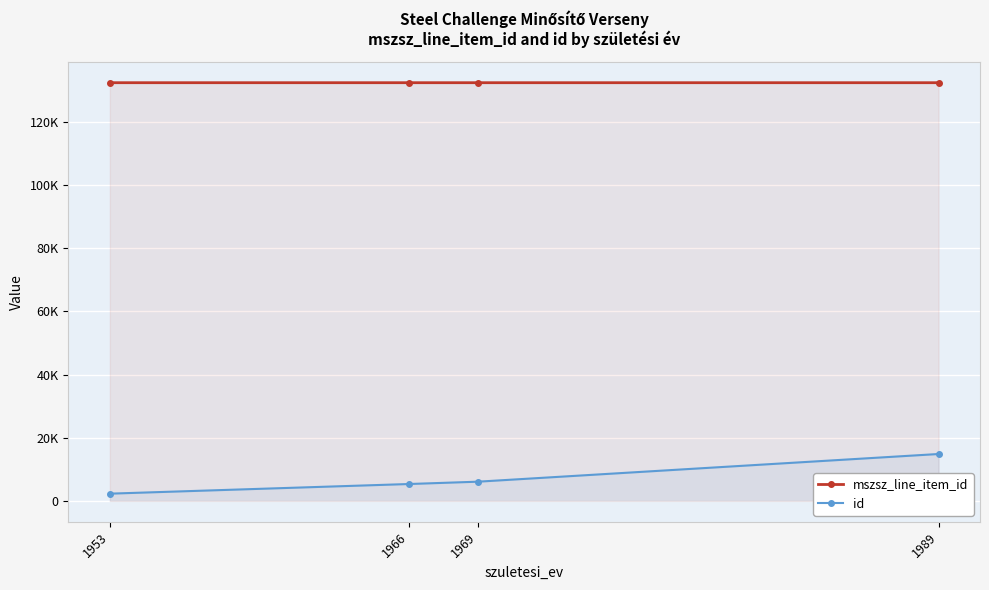

What is the difference between the second highest and minimum values in the mszsz_line_item_id series?

0.3